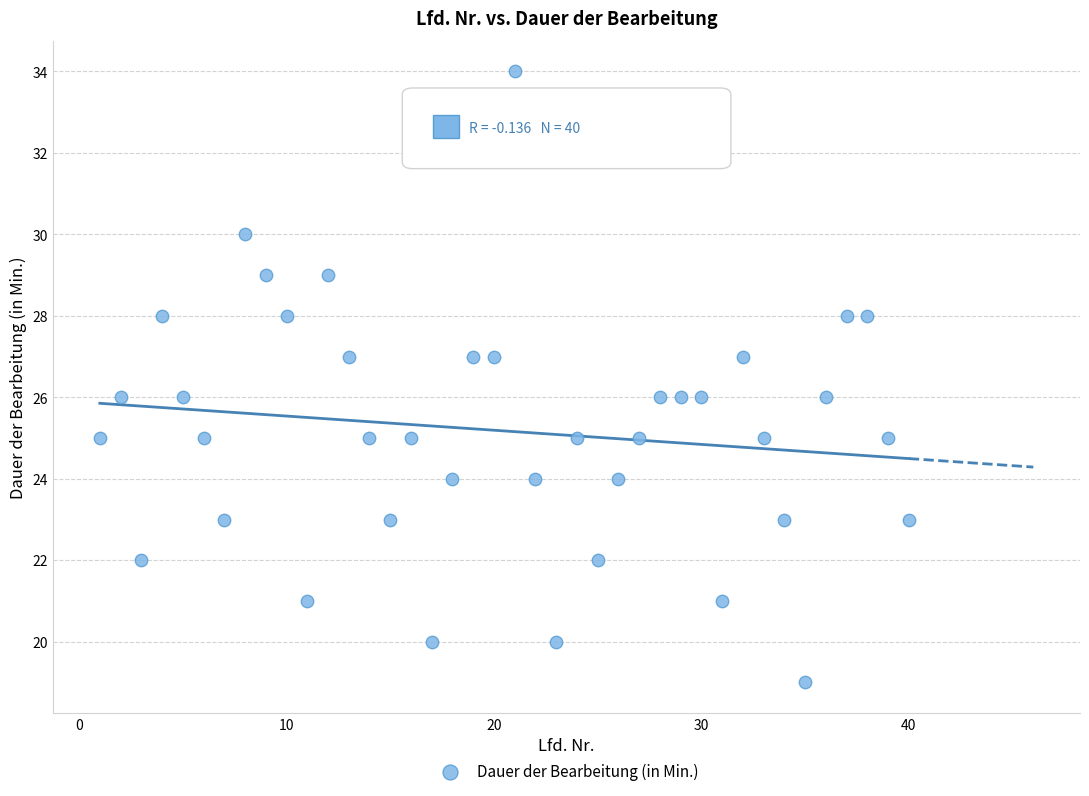

What is the range of Y values (max minus min)?

15